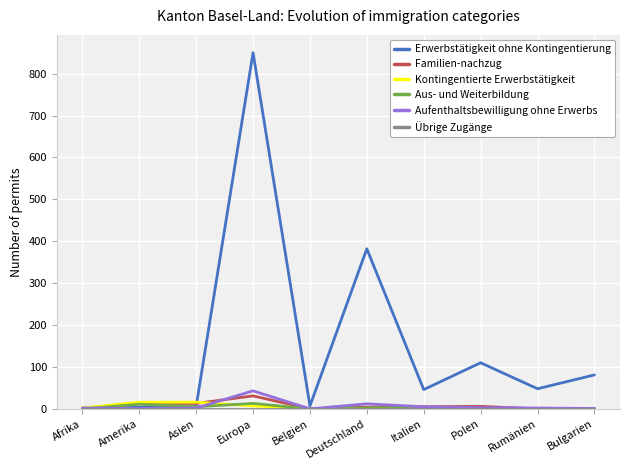

Where do Kontingentierte Erwerbstätigkeit and Familien-nachzug first cross each other?

Asien and Europa